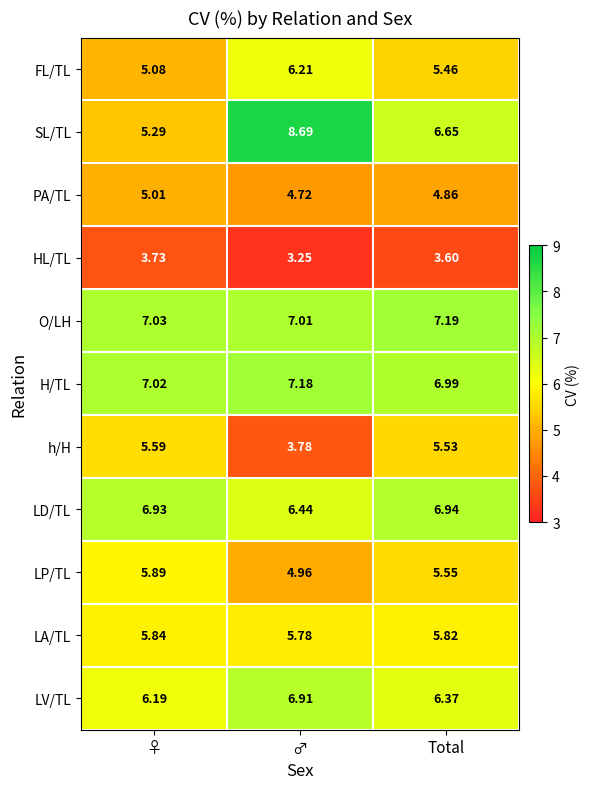

Rank the categories by FL/TL value from lowest to highest.

♀, Total, ♂